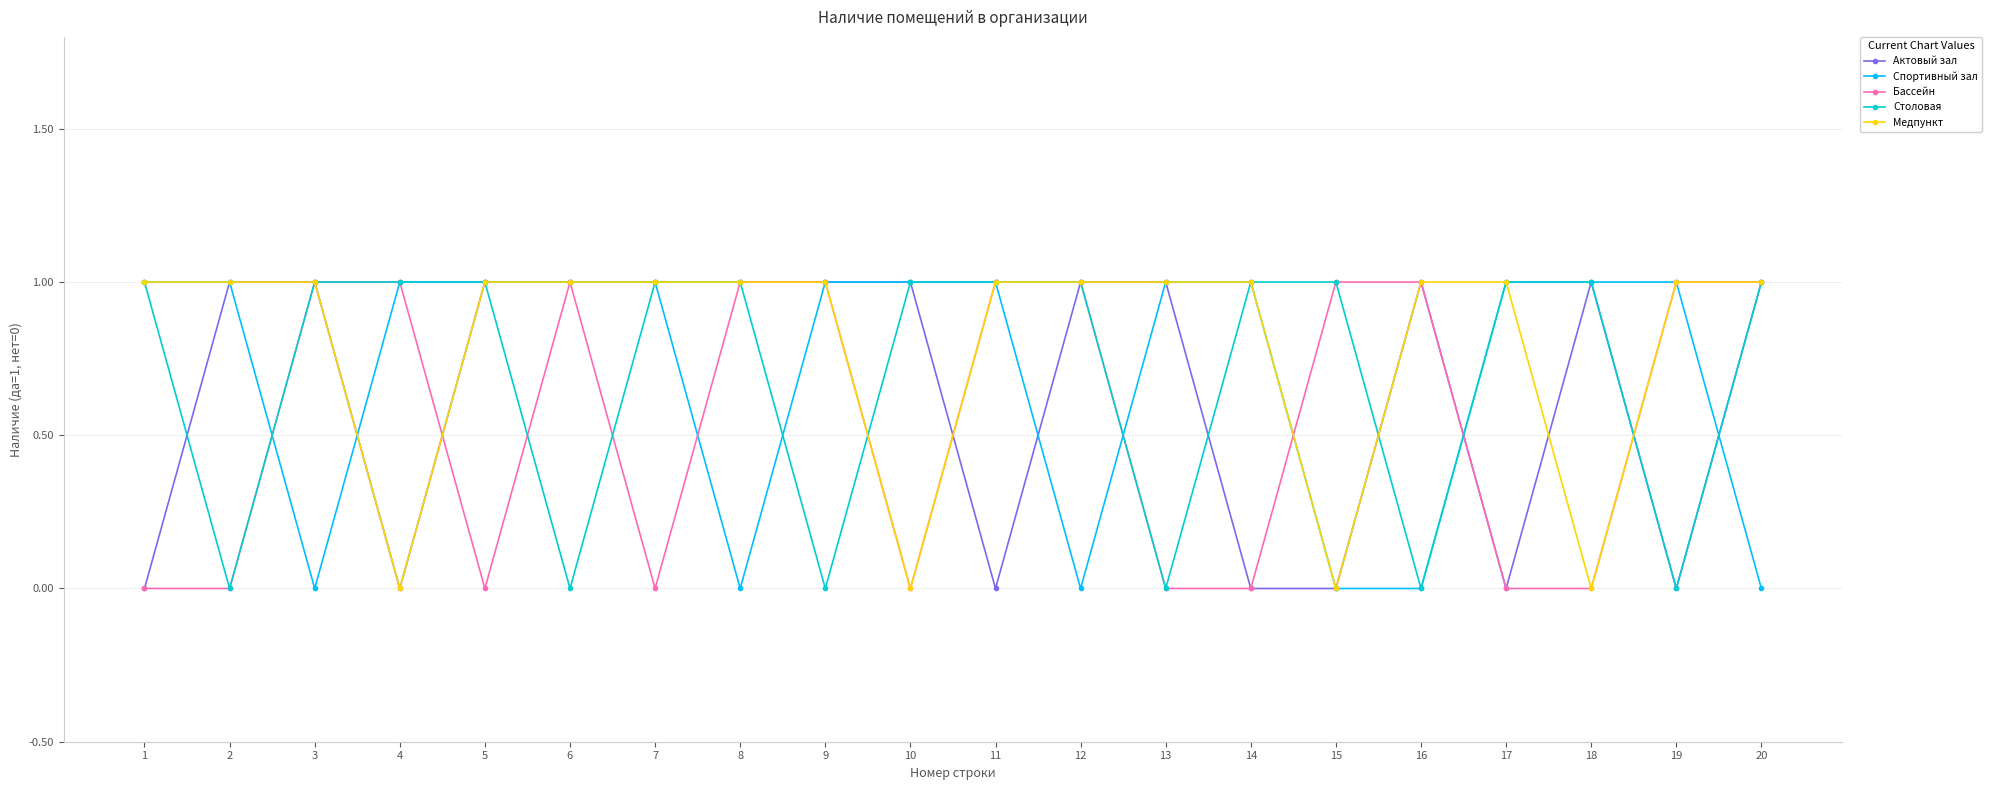

At which category does Столовая reach its first local valley?

2